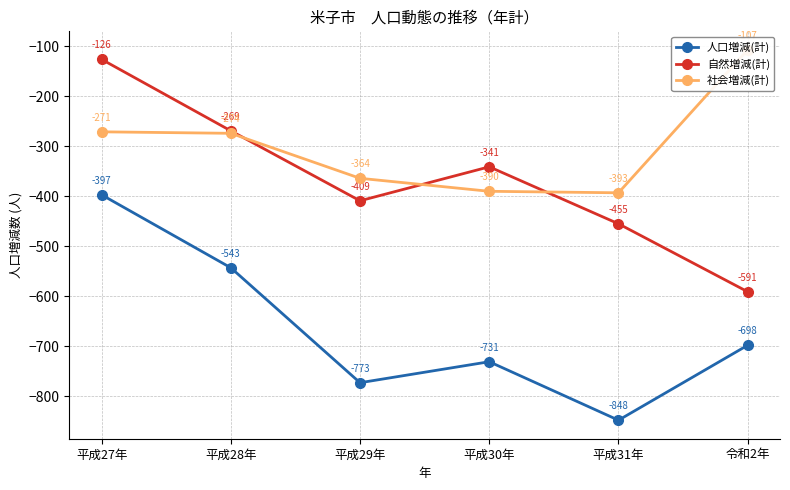

Which series has the widest spread of values?

自然増減(計)